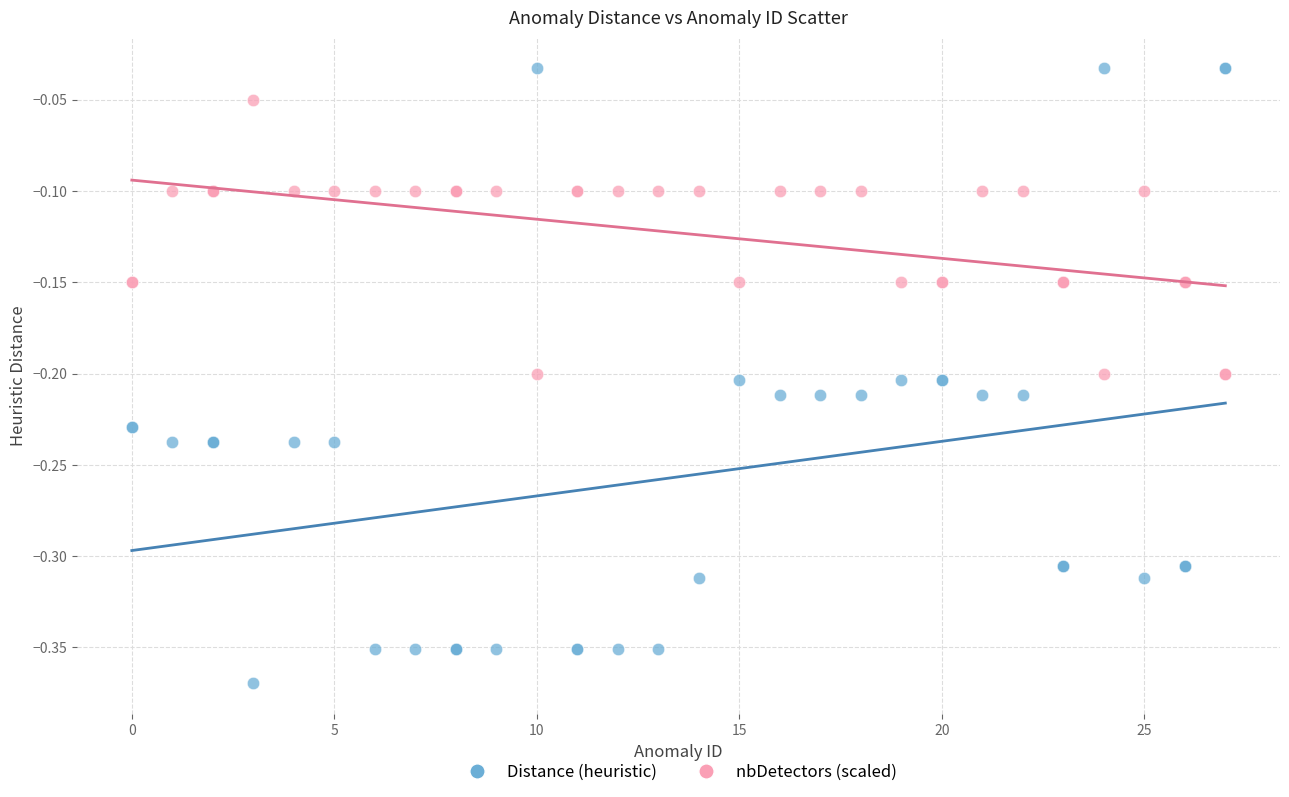

Which series has the largest Y range (max minus min)?

Distance (heuristic)